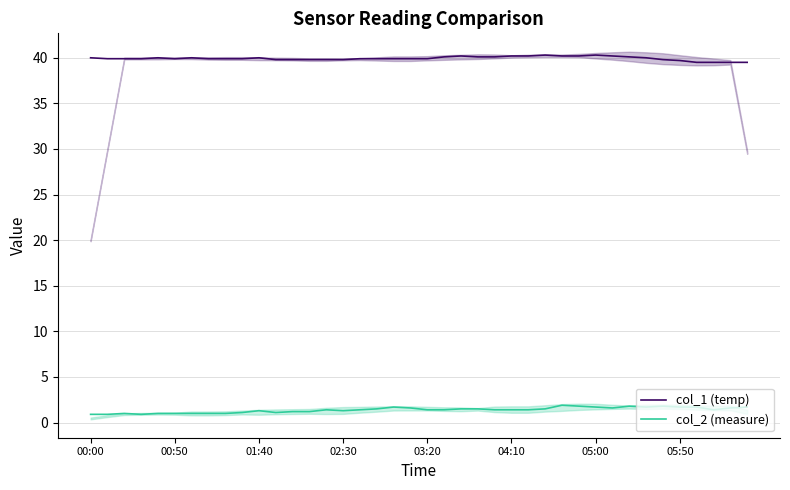

Count the number of categories in the chart.

40